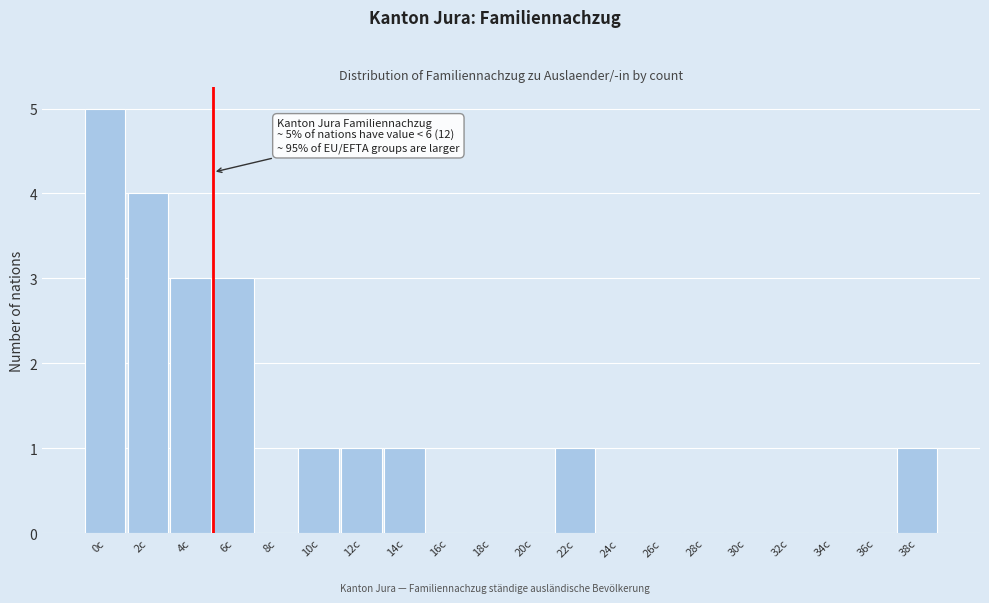

Reading left to right, list all the values displayed in this chart.

0c=5	2c=4	4c=3	6c=3	8c=0	10c=1	12c=1	14c=1	16c=0	18c=0	20c=0	22c=1	24c=0	26c=0	28c=0	30c=0	32c=0	34c=0	36c=0	38c=1